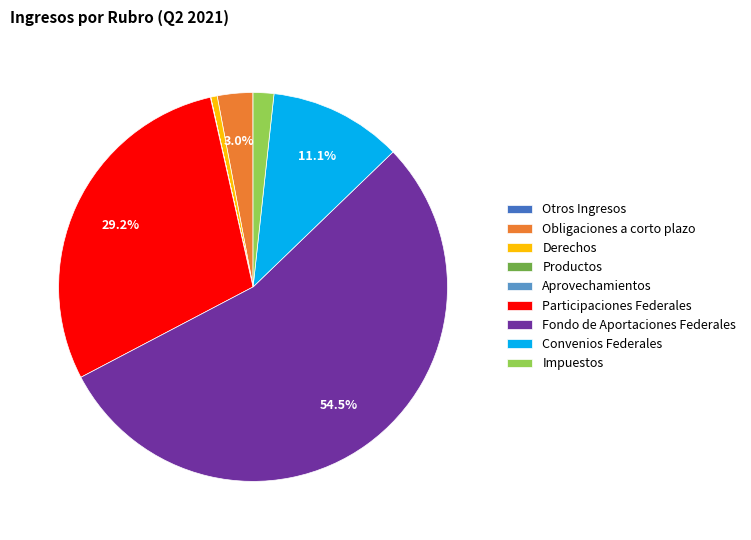

What is the largest slice in the pie chart?

Fondo de Aportaciones Federales